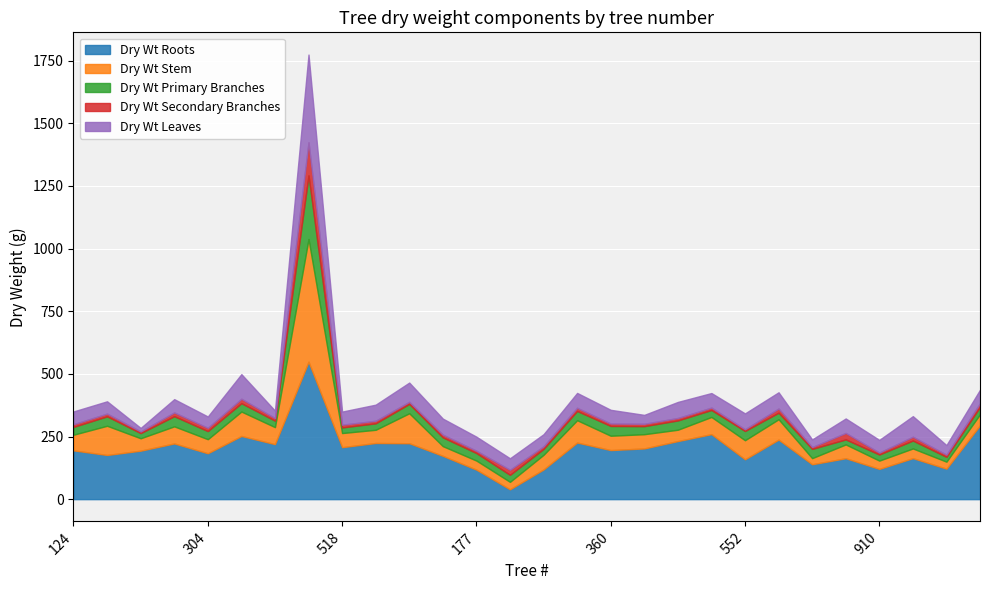

What is the minimum value for Dry Wt Roots?

39.2